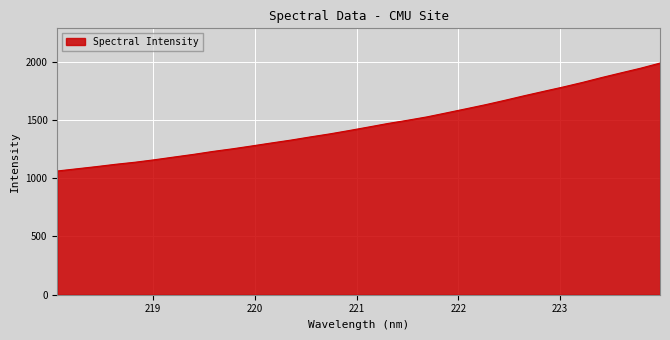

What is the maximum value shown in the chart?

1989.0